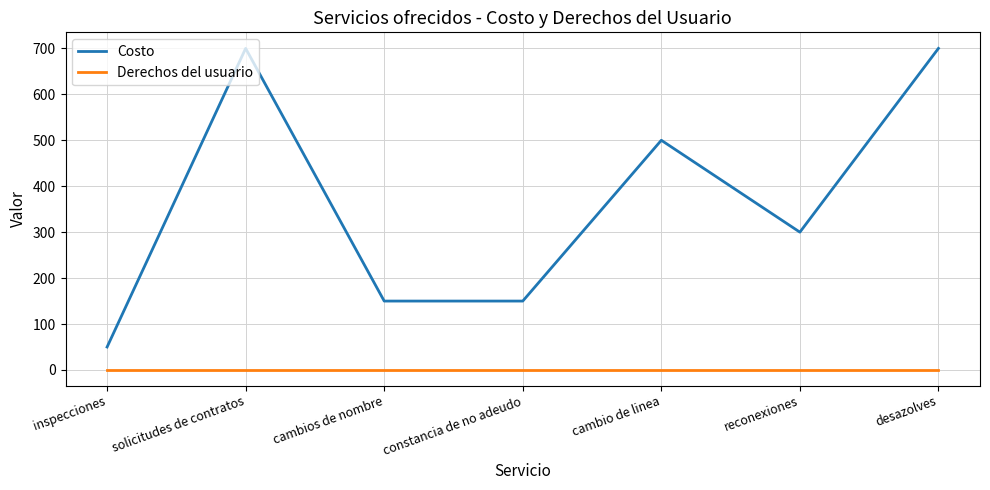

Reading left to right, list all the values displayed in this chart.

Costo: inspecciones=50	solicitudes de contratos=700	cambios de nombre=150	constancia de no adeudo=150	cambio de linea=500	reconexiones=300	desazolves=700
Derechos del usuario: inspecciones=1	solicitudes de contratos=1	cambios de nombre=1	constancia de no adeudo=1	cambio de linea=1	reconexiones=1	desazolves=1